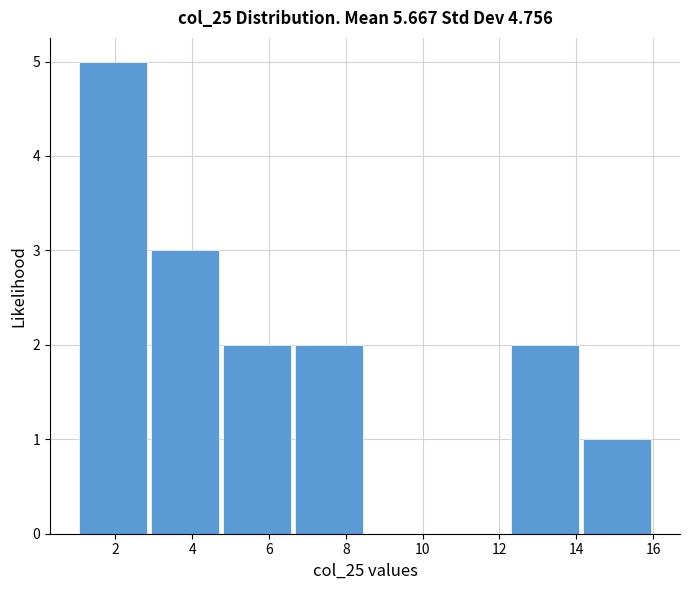

How tall is the bar that spans 2.8 to 4.8 on the x-axis? Neither the bar edges nor the heights are printed on the chart, so give them approximately, as read against the axes.

3